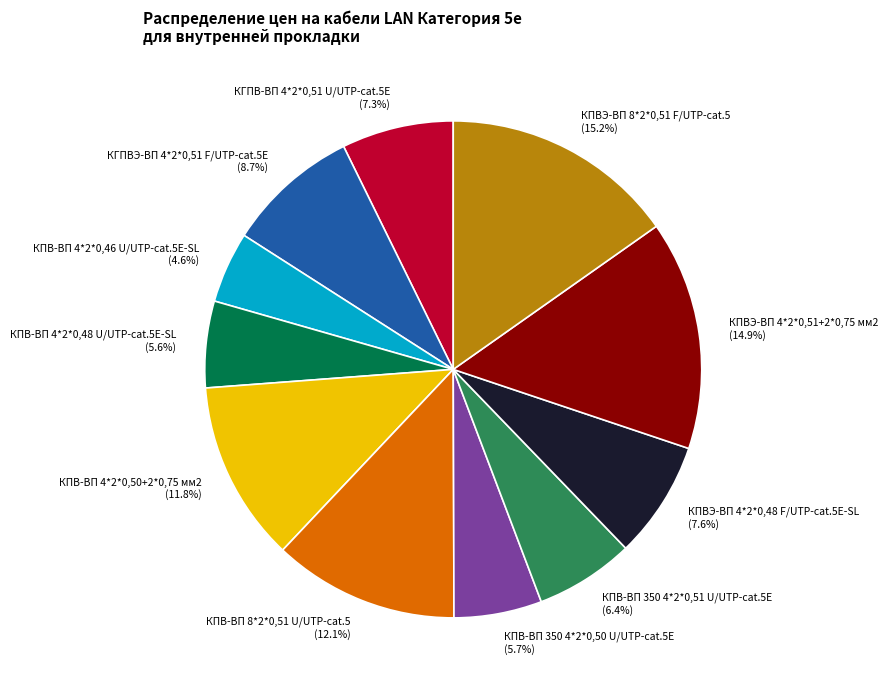

The КПВ-ВП 4*2*0,48 U/UTP-cat.5E-SL slice represents 6% of the pie. True or false?

True